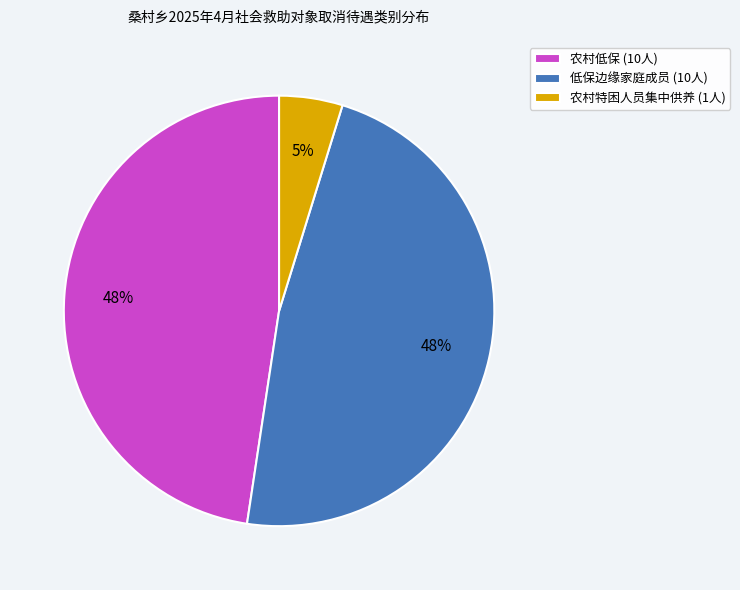

Is there a majority slice in this chart?

No